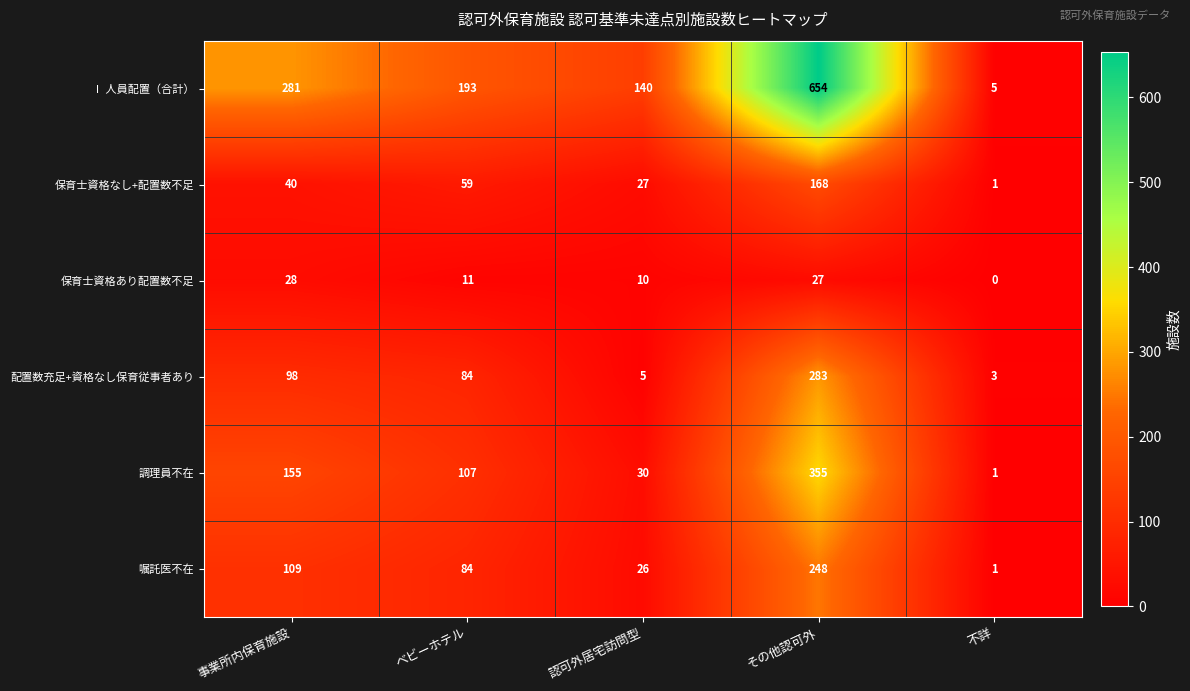

At which label does 嘱託医不在 first exceed 84?

事業所内保育施設